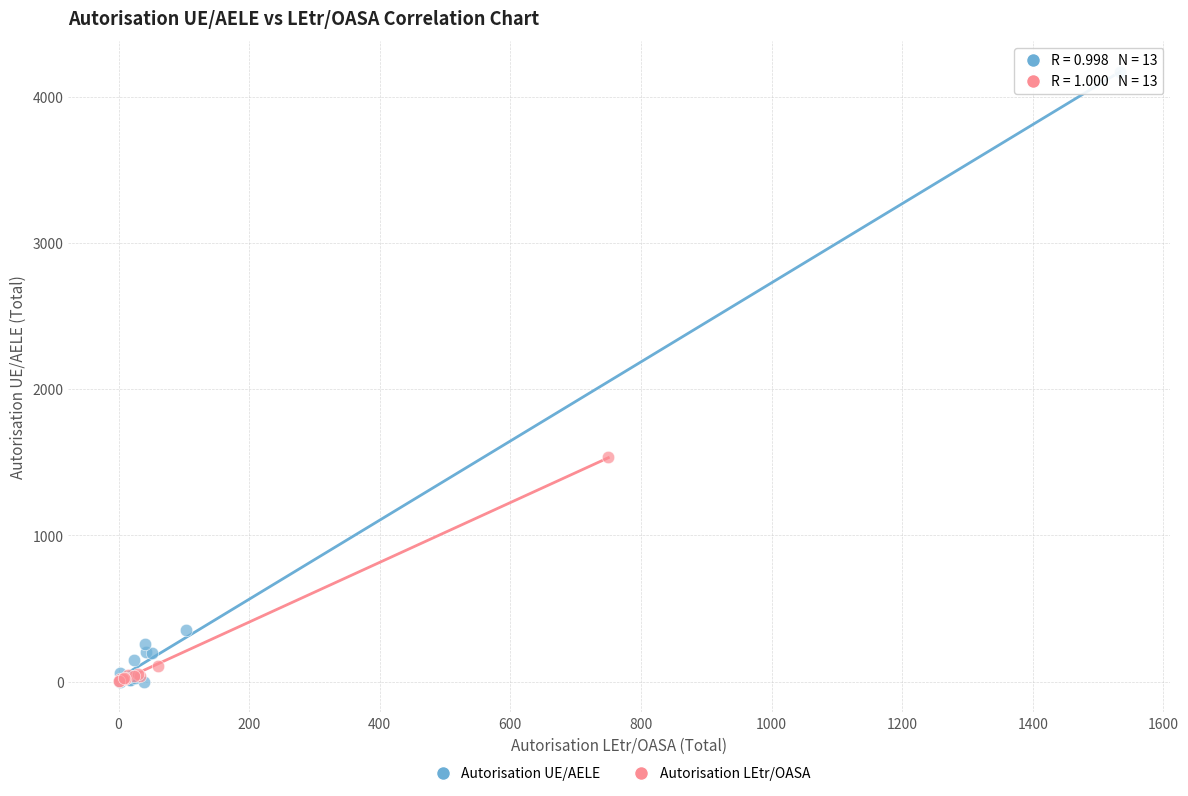

Which series reaches the maximum Y coordinate?

Autorisation UE/AELE